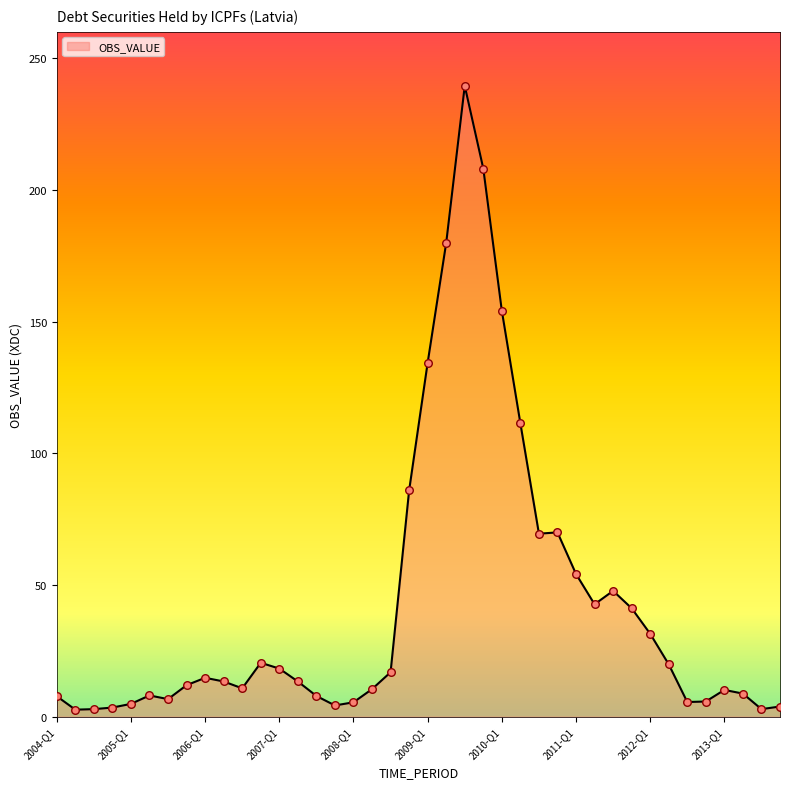

What is the maximum value shown in the chart?

239.5